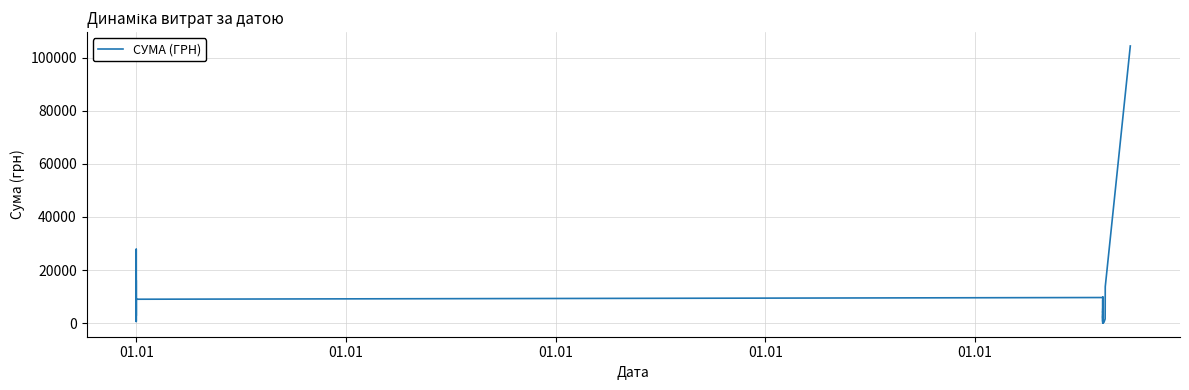

Where is the data nearest to the value 52259?

01.01